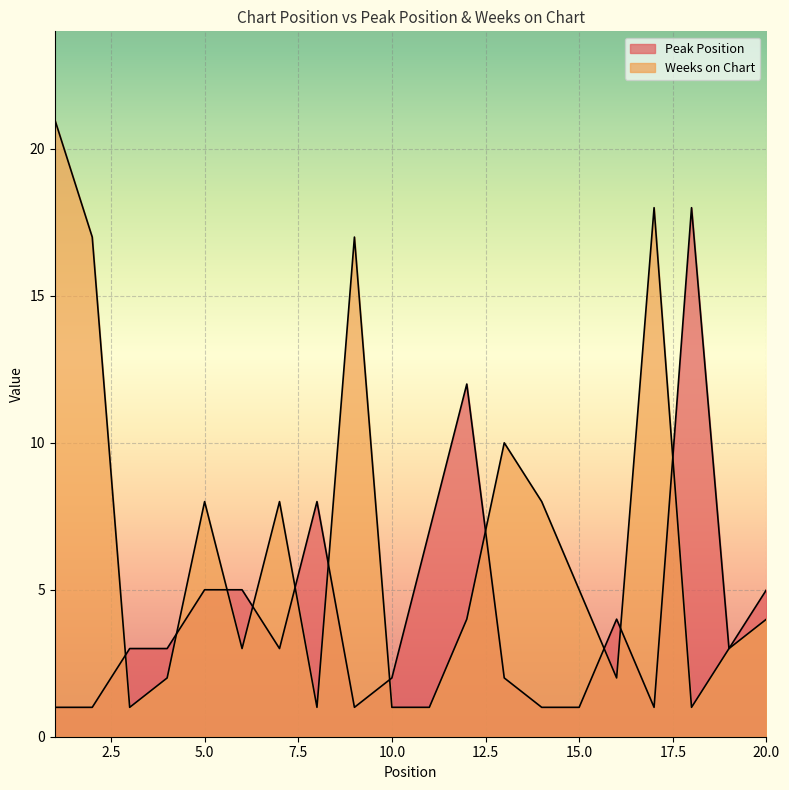

Reading left to right, extract all data points from this chart.

Peak Position: 1=1	2=1	3=3	4=3	5=5	6=5	7=3	8=8	9=1	10=2	11=7	12=12	13=2	14=1	15=1	16=4	17=1	18=18	19=3	20=5
Weeks on Chart: 1=21	2=17	3=1	4=2	5=8	6=3	7=8	8=1	9=17	10=1	11=1	12=4	13=10	14=8	15=5	16=2	17=18	18=1	19=3	20=4